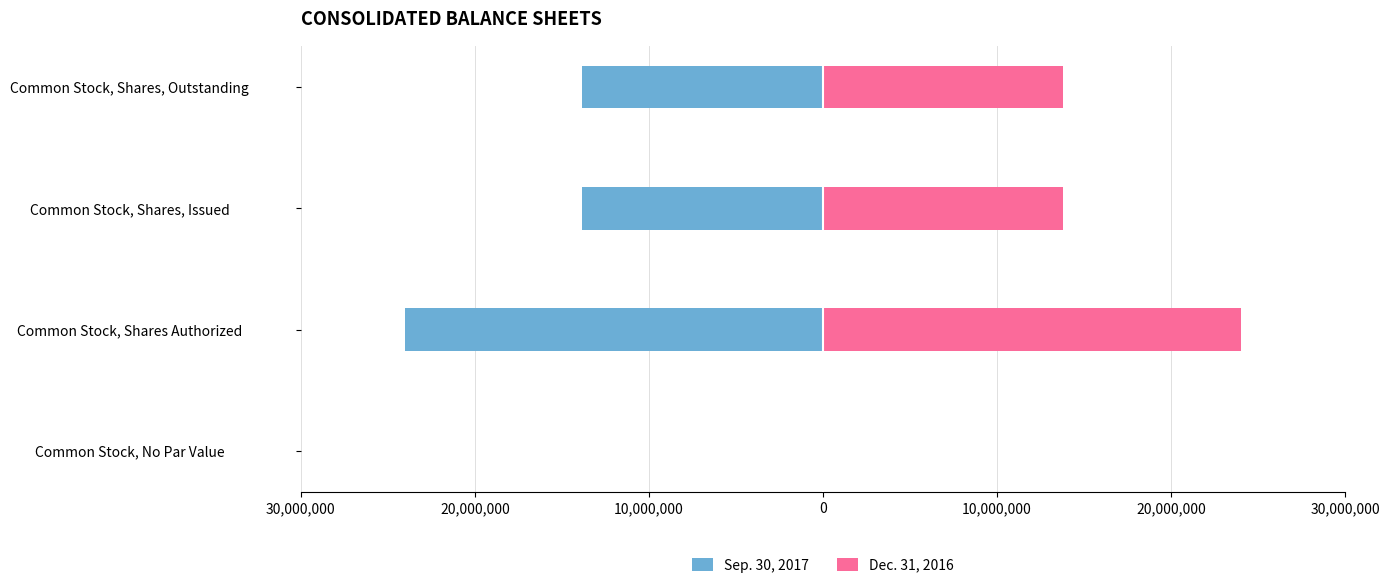

Which series has the largest total across all categories?

Dec. 31, 2016